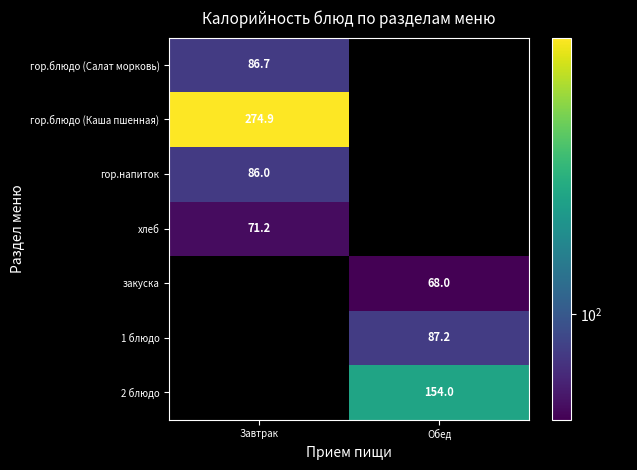

The value of 1 блюдо at Обед is 135.9. True or false?

False